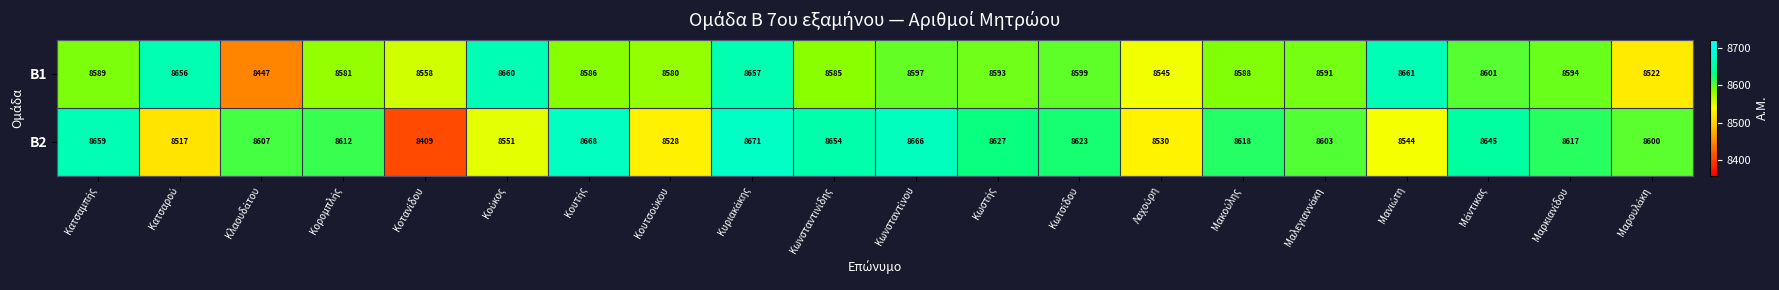

Which series has the largest total across all categories?

Β2